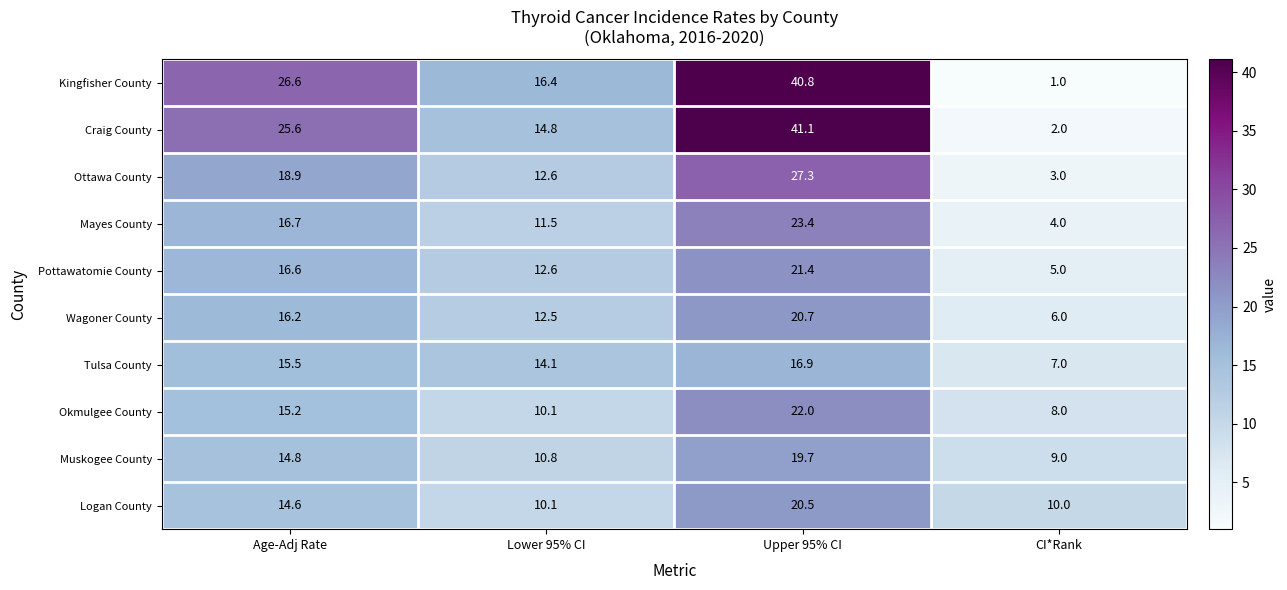

Rank the series at Upper 95% CI from highest to lowest value.

Craig County, Kingfisher County, Ottawa County, Mayes County, Okmulgee County, Pottawatomie County, Wagoner County, Logan County, Muskogee County, Tulsa County